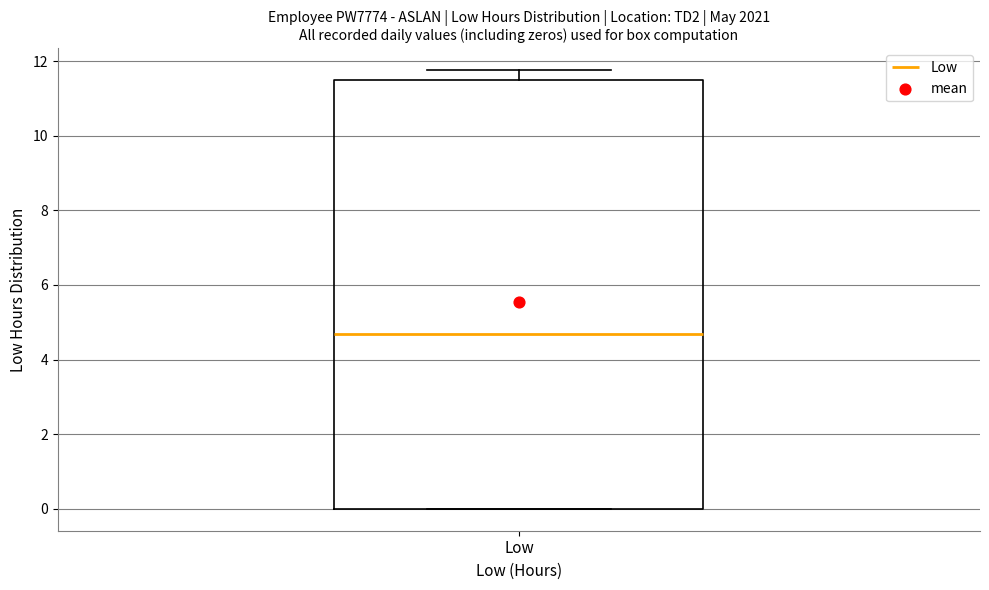

Transcribe this box plot: give where the median line is, the range the box spans, and where the two whiskers end, as read against the y-axis. The values are not printed on the chart, so give them approximately, as read against the axis.

median 4.6, box 0.0 to 11.4, whiskers 0.0 to 11.8